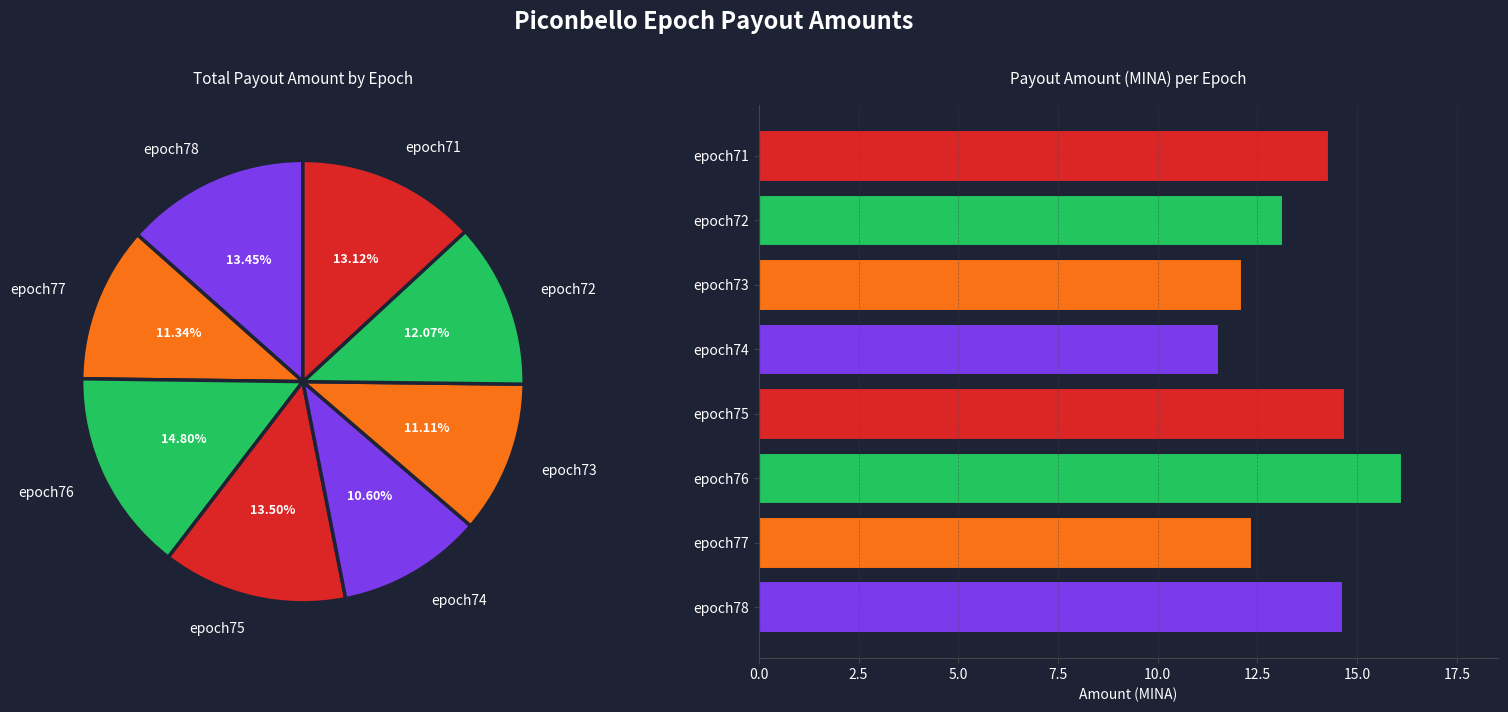

What is the change in value from epoch77 to epoch76?

+3.8